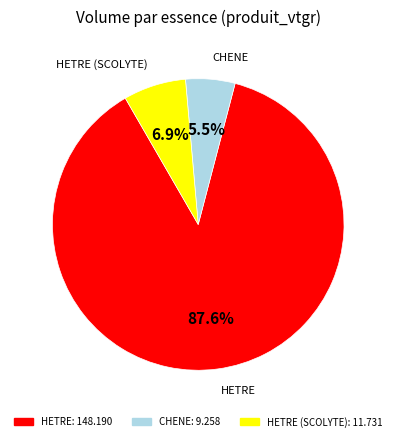

Is there any slice that represents more than half of the pie?

Yes